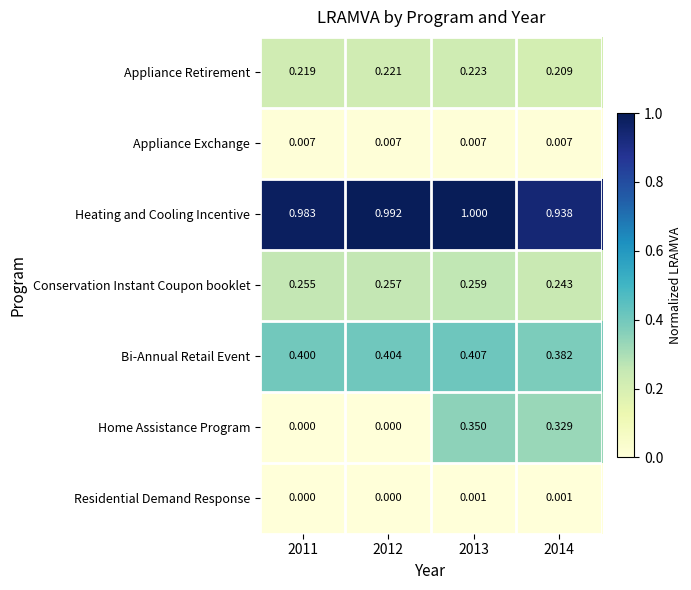

What is the spread (max minus min) of values at 2012?

1.0